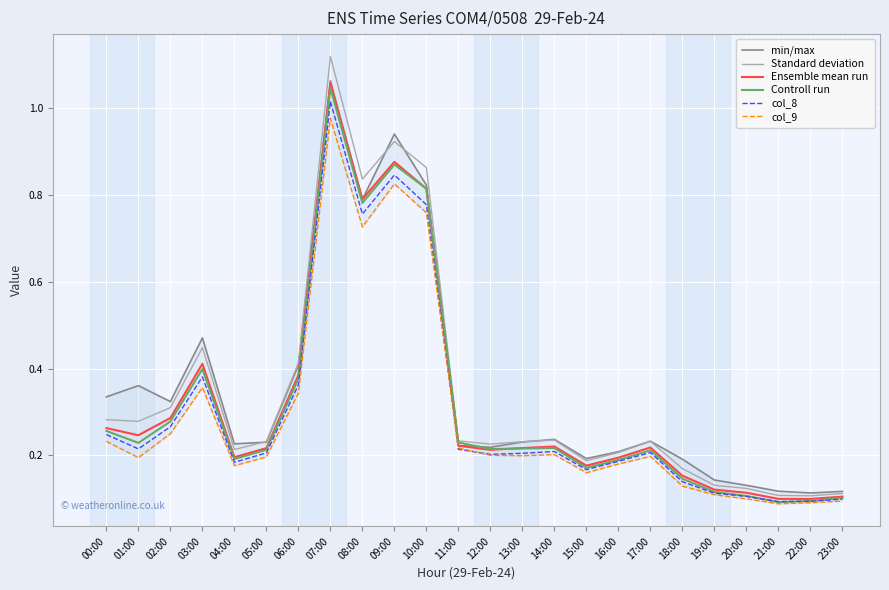

Which series has the largest range (max minus min)?

Standard deviation